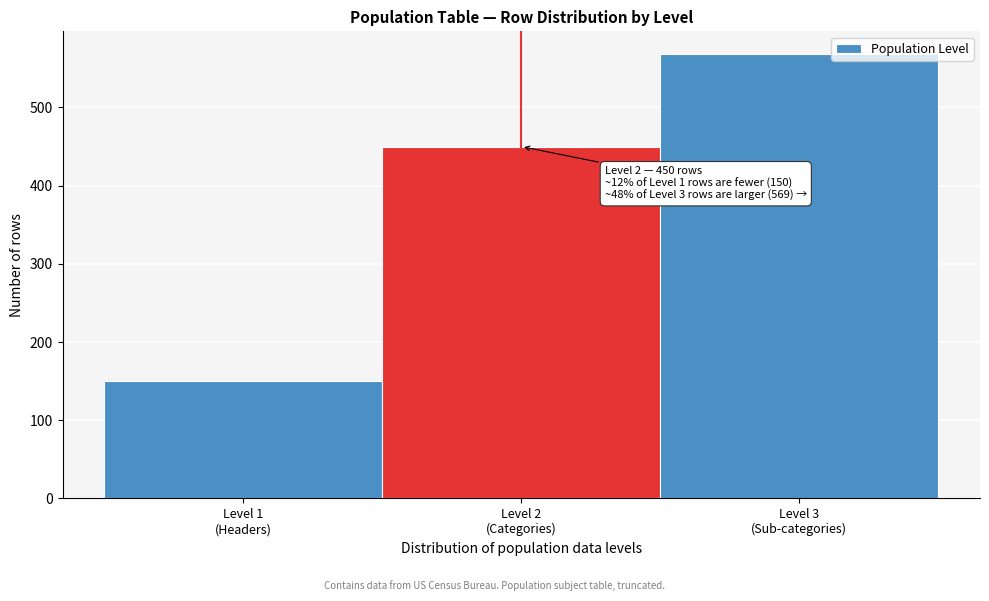

Reading left to right, what are all the values shown in this chart?

150	450	569